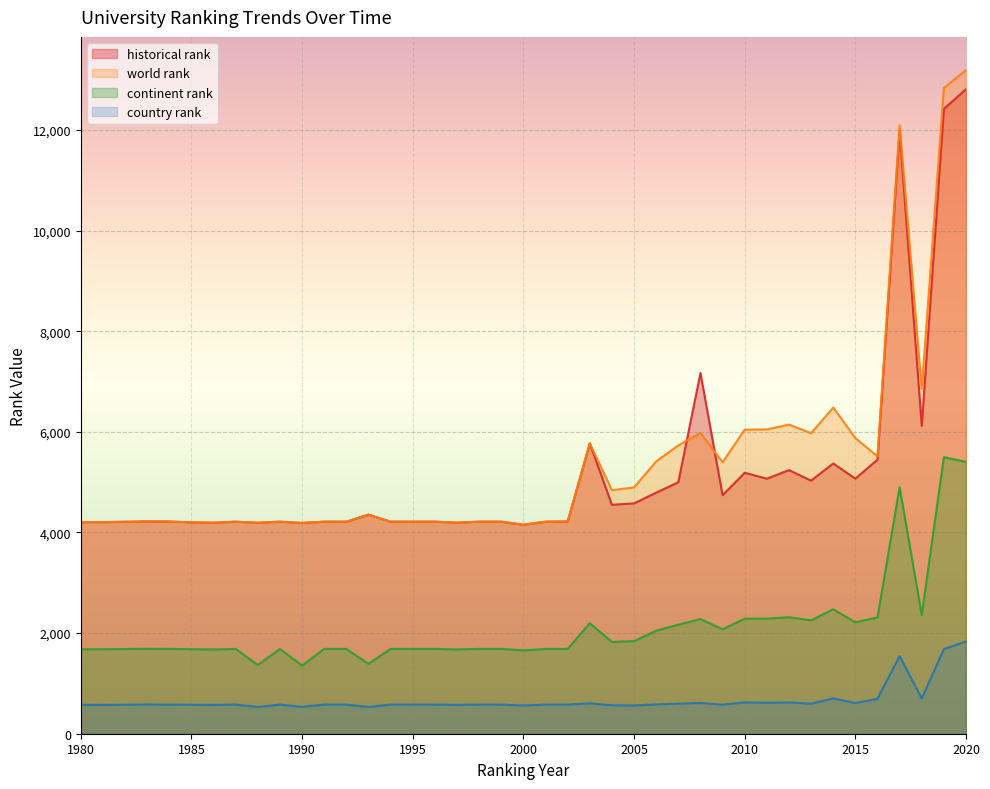

Reading left to right, extract all data points from this chart.

continent rank: 1679	1679	1688	1686	1680	1676	1685	1367	1685	1355	1685	1685	1390	1685	1685	1685	1677	1685	1685	1657	1685	1685	2196	1825	1840	2048	2167	2279	2076	2286	2288	2316	2253	2474	2215	2311	4899	2362	5496	5403
world rank: 4205	4205	4219	4217	4201	4194	4214	4193	4214	4189	4214	4214	4354	4214	4214	4214	4196	4214	4214	4153	4214	4218	5770	4841	4896	5412	5731	5976	5396	6044	6048	6143	5974	6483	5876	5512	12093	6854	12833	13190
country rank: 575	573	581	578	576	574	580	532	580	534	580	580	532	580	580	580	574	580	580	562	580	580	605	565	562	583	597	611	578	623	616	621	597	703	609	696	1543	703	1681	1834
historical rank: 4205	4205	4219	4217	4201	4194	4214	4193	4214	4189	4214	4214	4354	4214	4214	4214	4196	4214	4214	4153	4214	4218	5770	4550	4578	4791	4998	7169	4741	5187	5069	5239	5030	5371	5070	5448	11986	6119	12418	12810